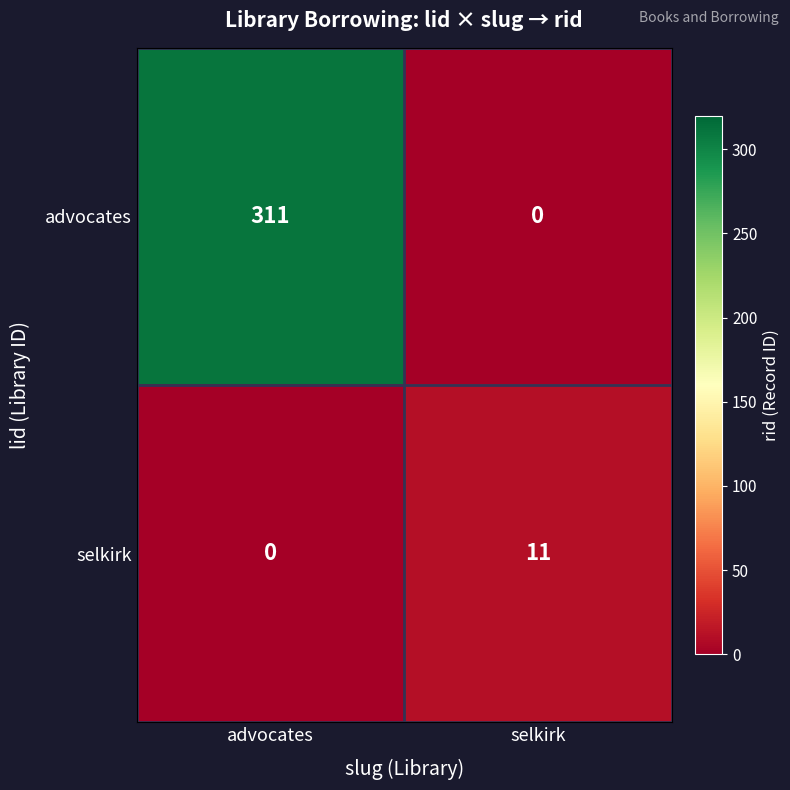

The value of advocates at advocates is 77. True or false?

False